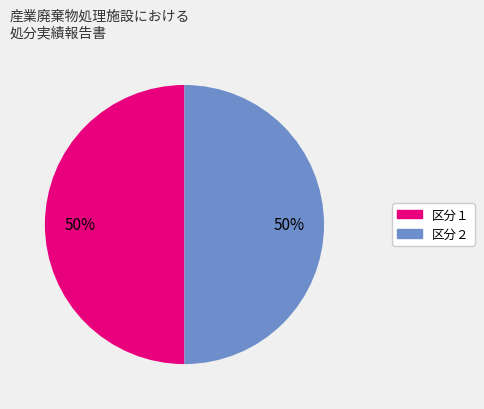

To the nearest percent, what is the average slice percentage?

50%